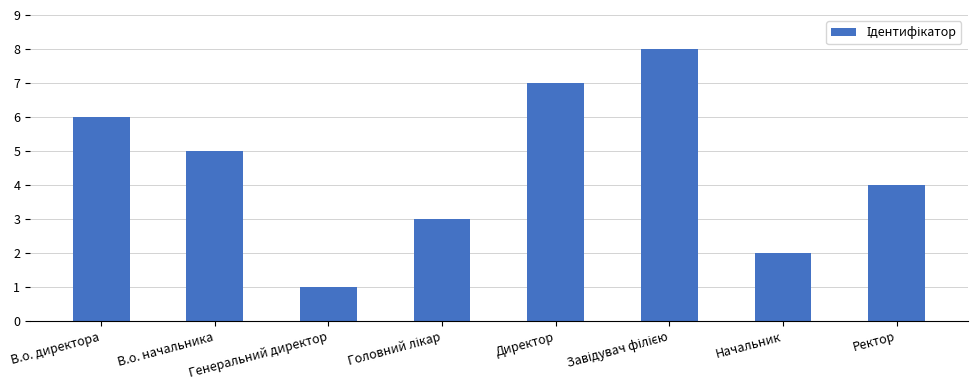

How many bars are there in total?

8